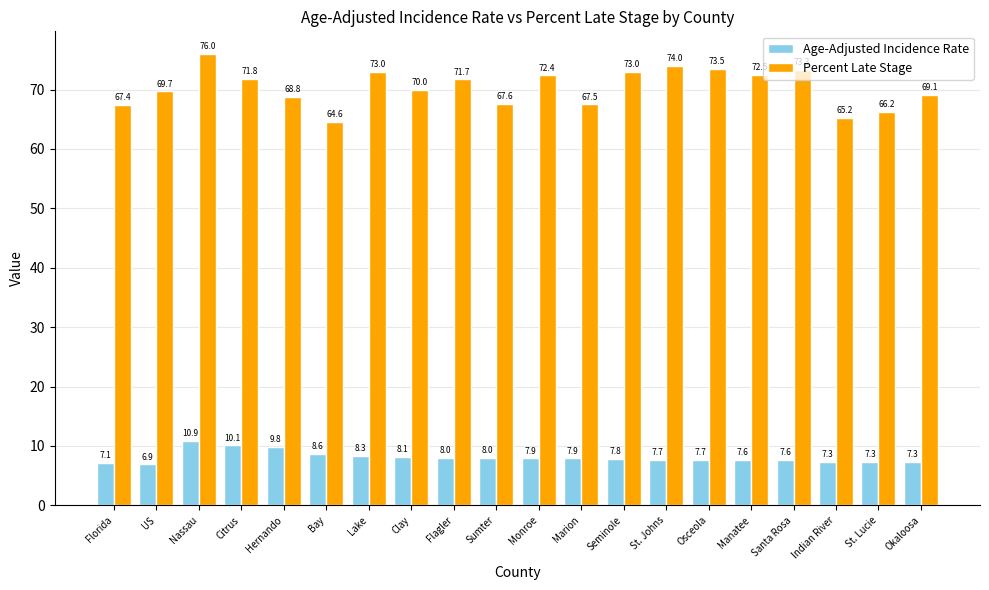

What is the difference between the maximum and minimum values in the Age-Adjusted Incidence Rate series?

4.0